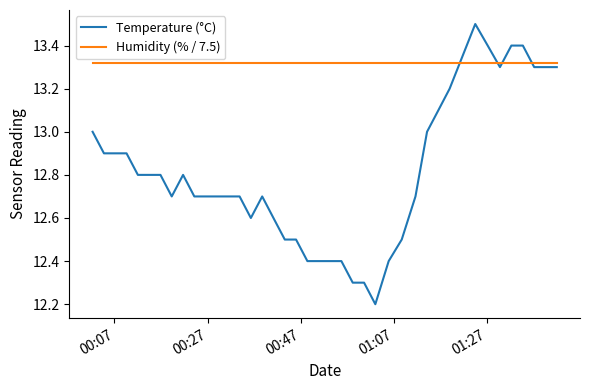

At how many categories does at least one series exceed 12?

40